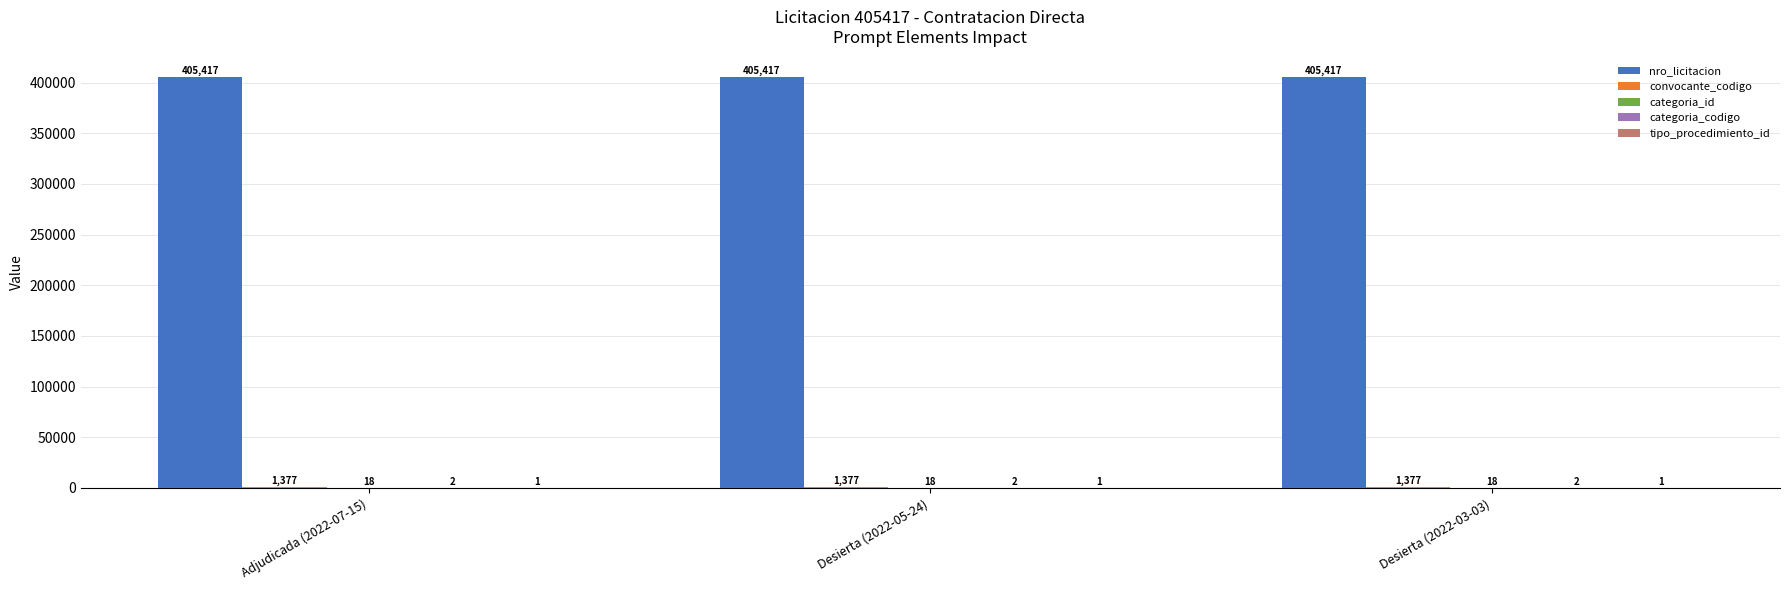

The nro_licitacion series shows 272158 at Desierta (2022-03-03). True or false?

False